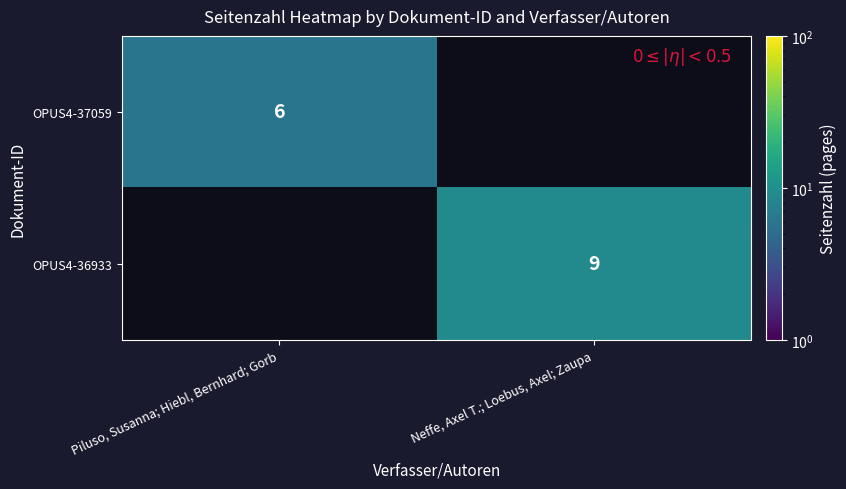

True or false: OPUS4-36933 has a value of 9 at Neffe, Axel T.; Loebus, Axel; Zaupa.

True